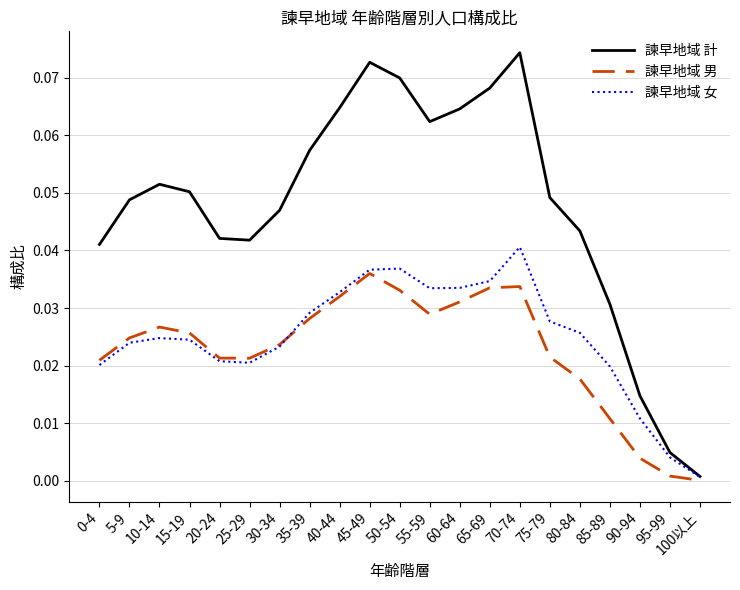

At which label does 諫早地域 男 reach its minimum?

100以上